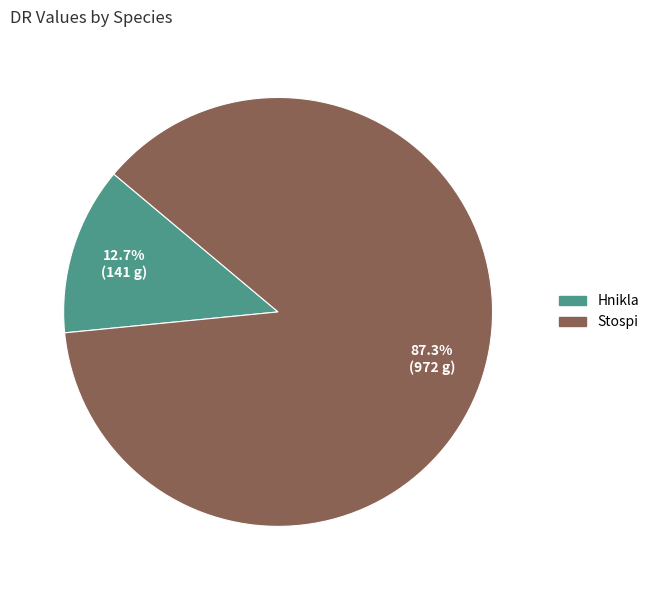

How many segments does this pie chart have?

2